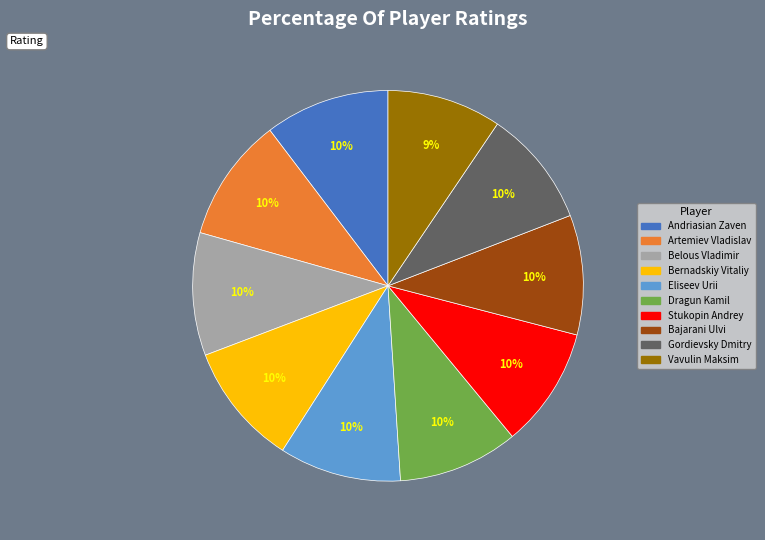

Does any single category account for the majority?

No